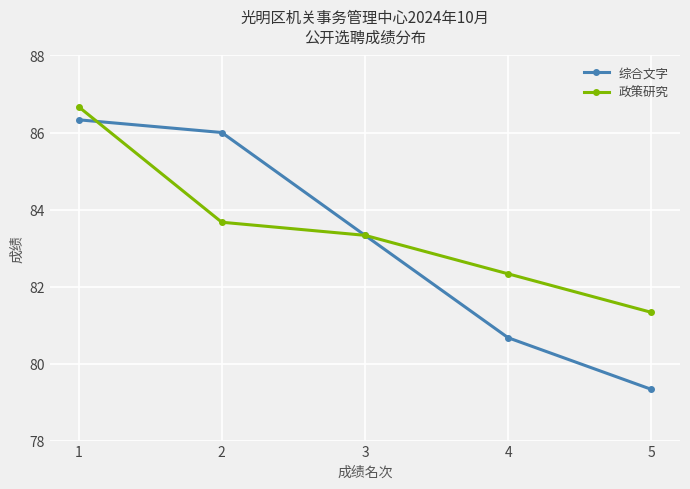

Which series has the largest total across all categories?

政策研究